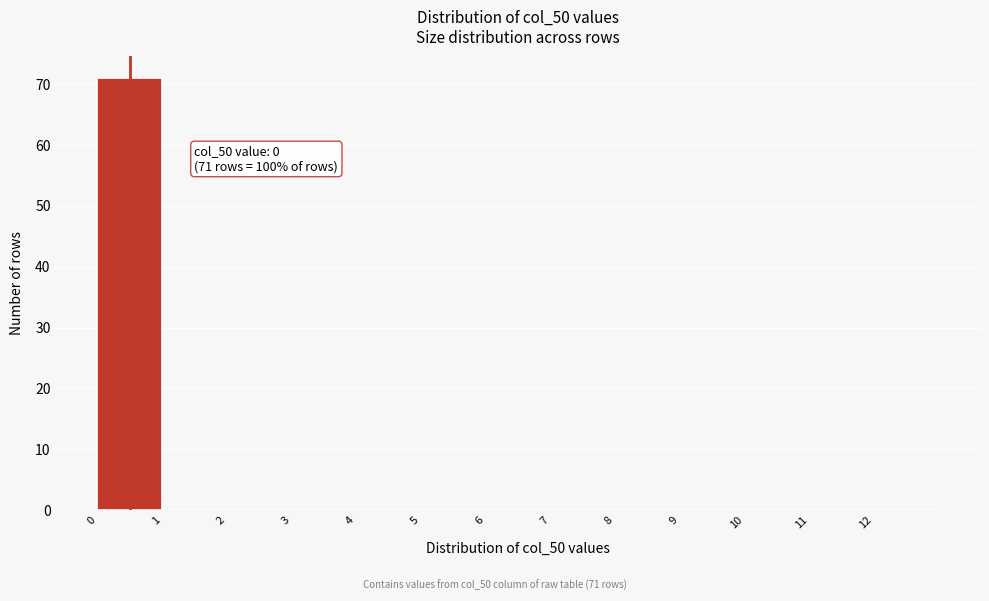

Over which range of the x-axis is the bar tallest?

0 to 1